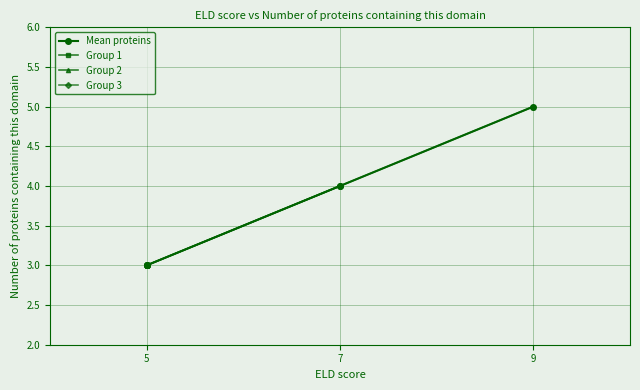

The Mean proteins series shows 4 at 7. True or false?

True